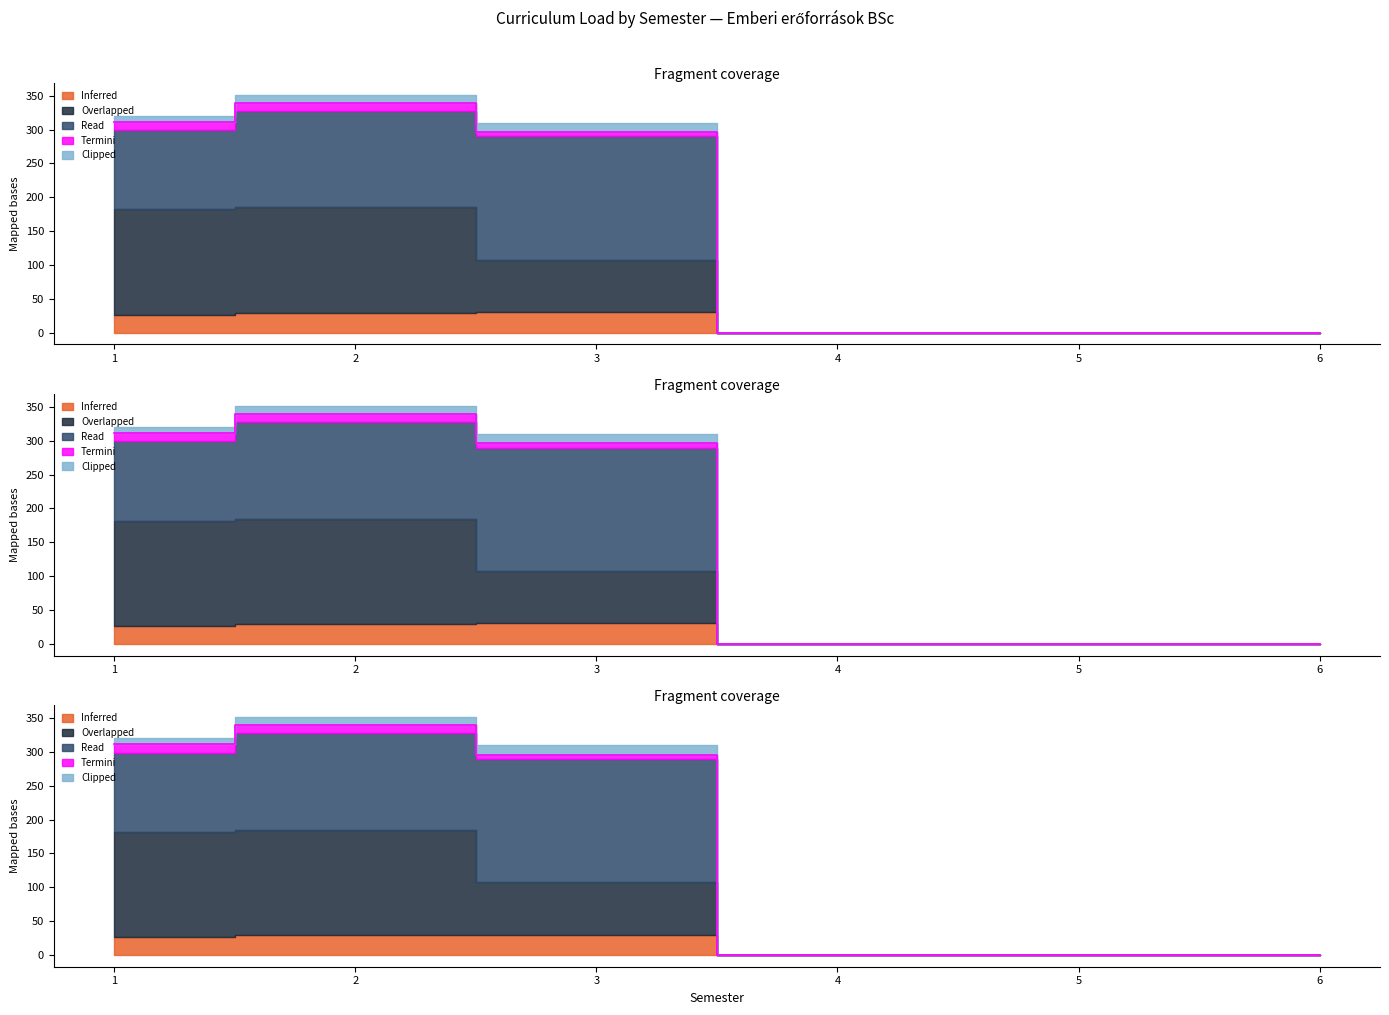

True or false: Lab and Kr (Credits) cross at least once.

False